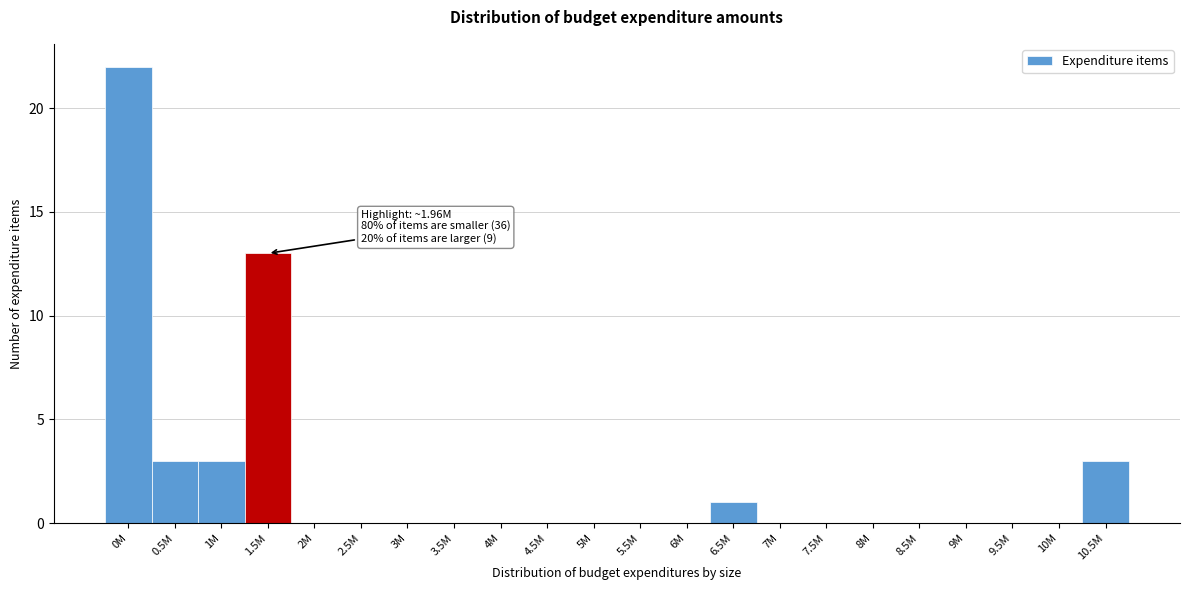

Reading right to left, transcribe all the data shown in this chart.

10.5M=3	10M=0	9.5M=0	9M=0	8.5M=0	8M=0	7.5M=0	7M=0	6.5M=1	6M=0	5.5M=0	5M=0	4.5M=0	4M=0	3.5M=0	3M=0	2.5M=0	2M=0	1.5M=13	1M=3	0.5M=3	0M=22